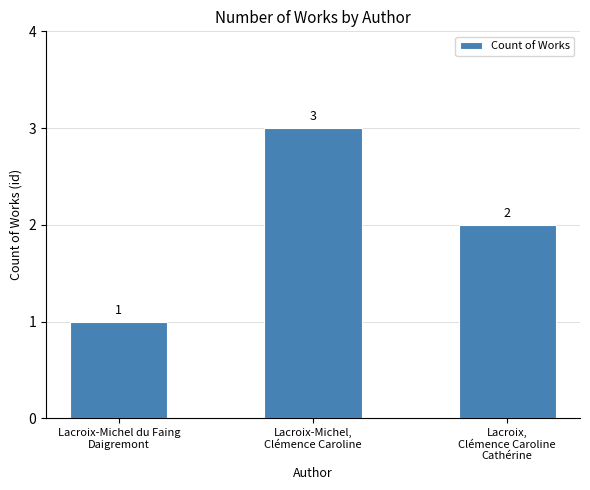

True or false: the data shows 3 at Lacroix-Michel,
Clémence Caroline.

True